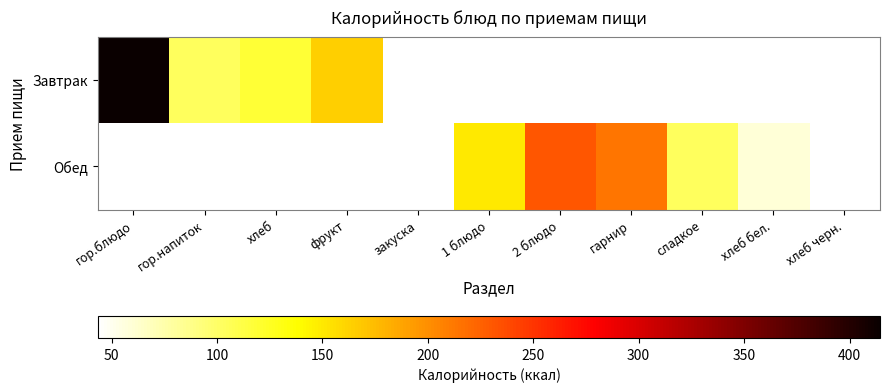

What is the difference between the maximum and minimum values in the Завтрак series?

311.5